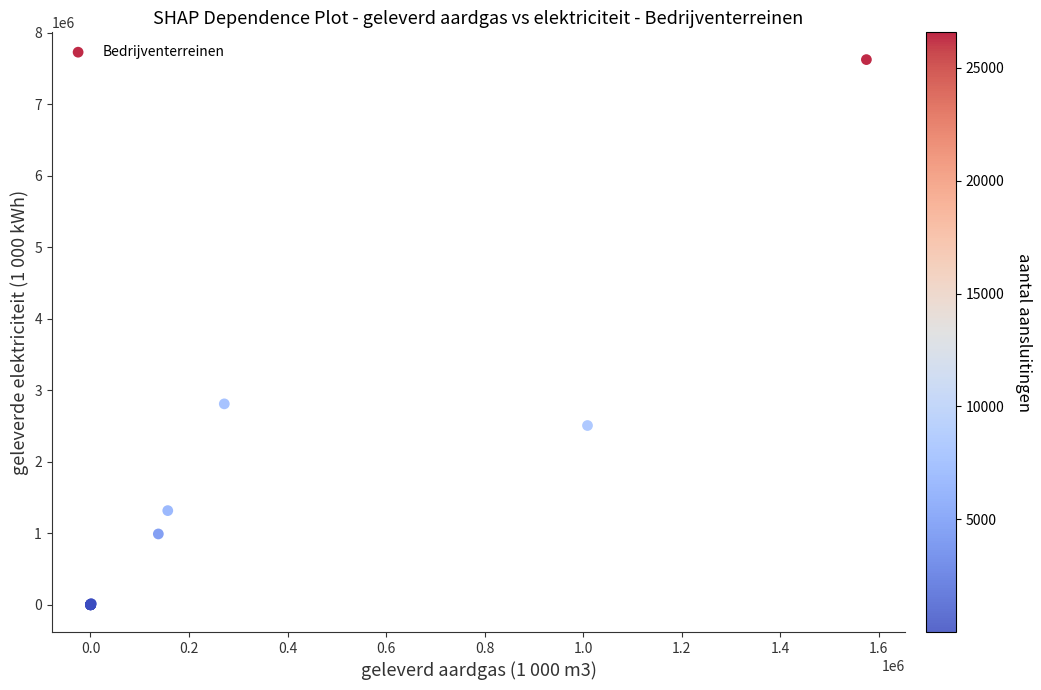

What Y value in the scatter plot is closest to 3811089?

2808968